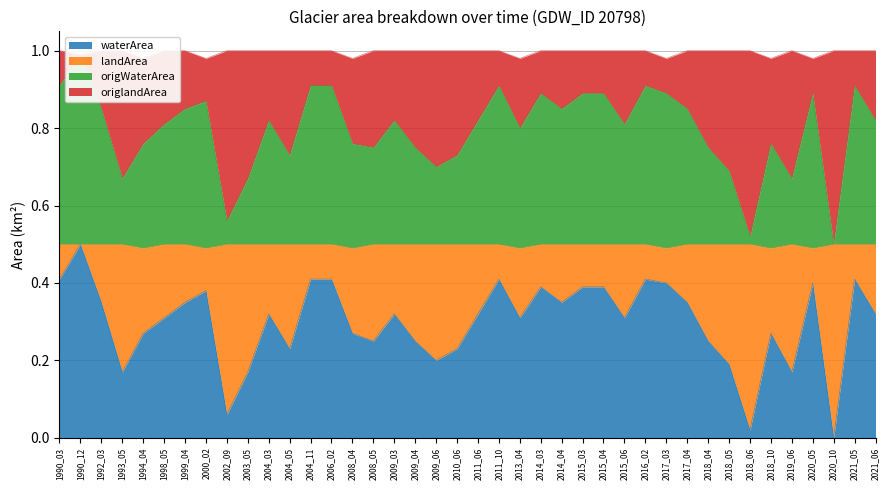

True or false: waterArea and landArea intersect in this chart.

False